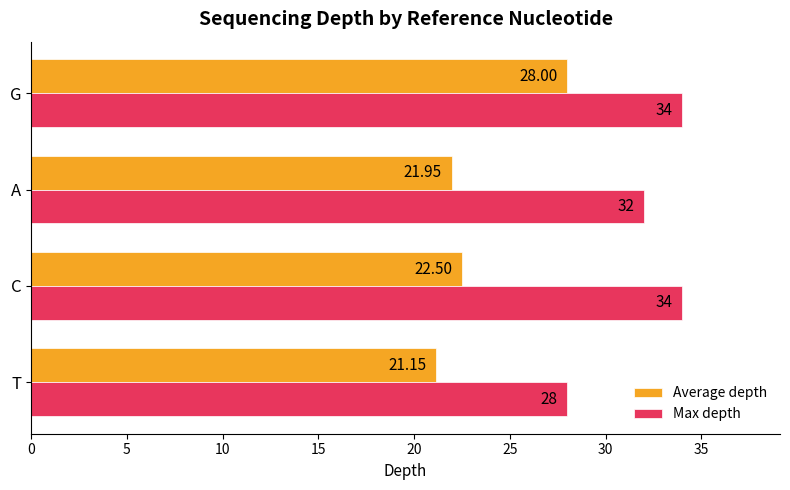

How many data points does each series have?

4